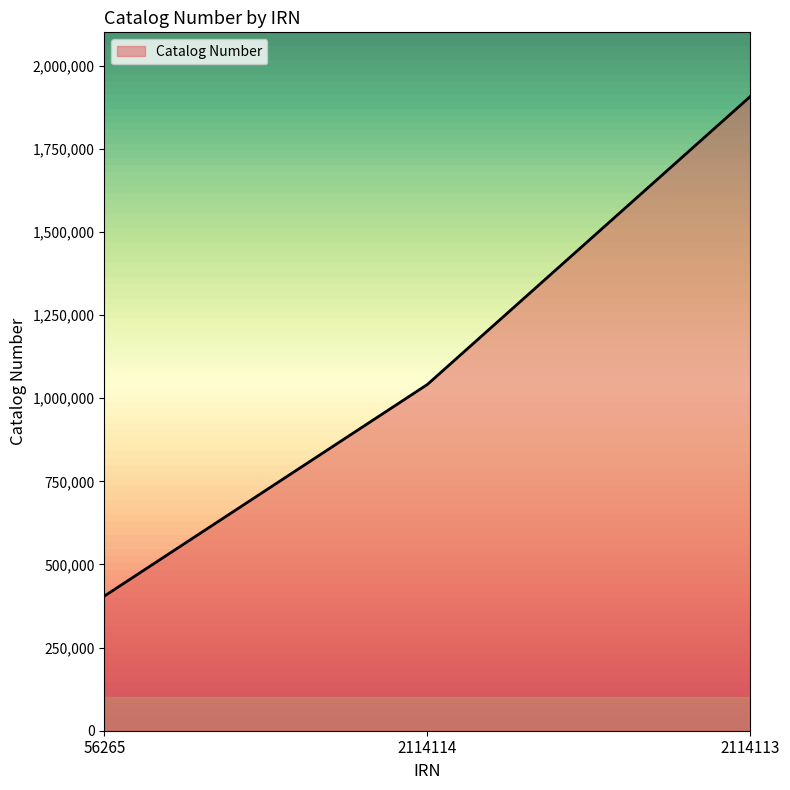

Which category has the highest value across all series?

2114113